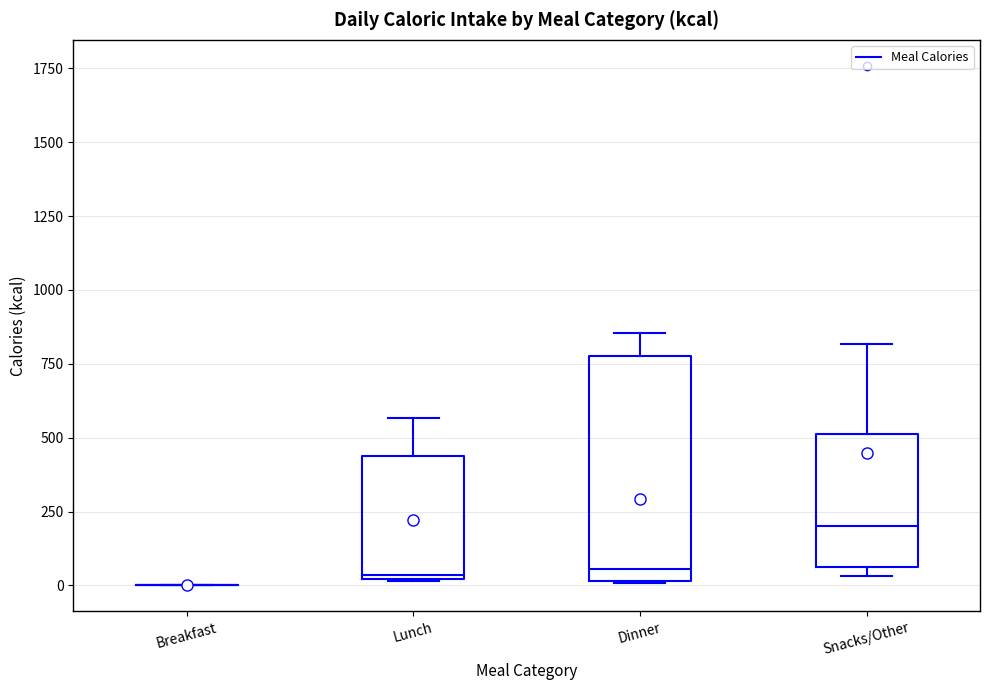

Where does the upper whisker of the box for Snacks/Other end on the y-axis? The values are not printed on the chart, so give them approximately, as read against the axis.

800